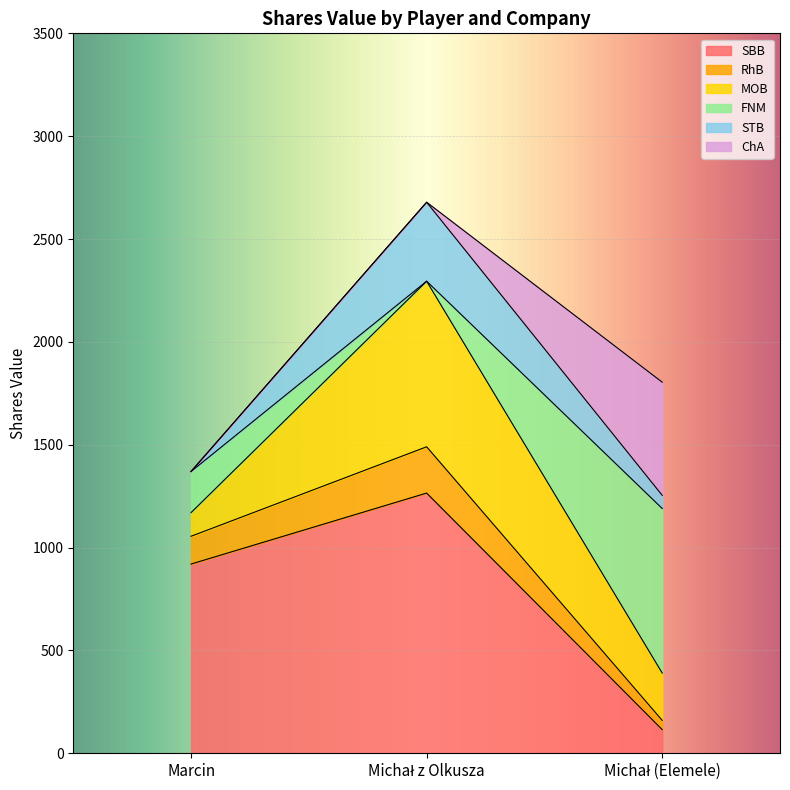

What is the maximum value for SBB?

1265